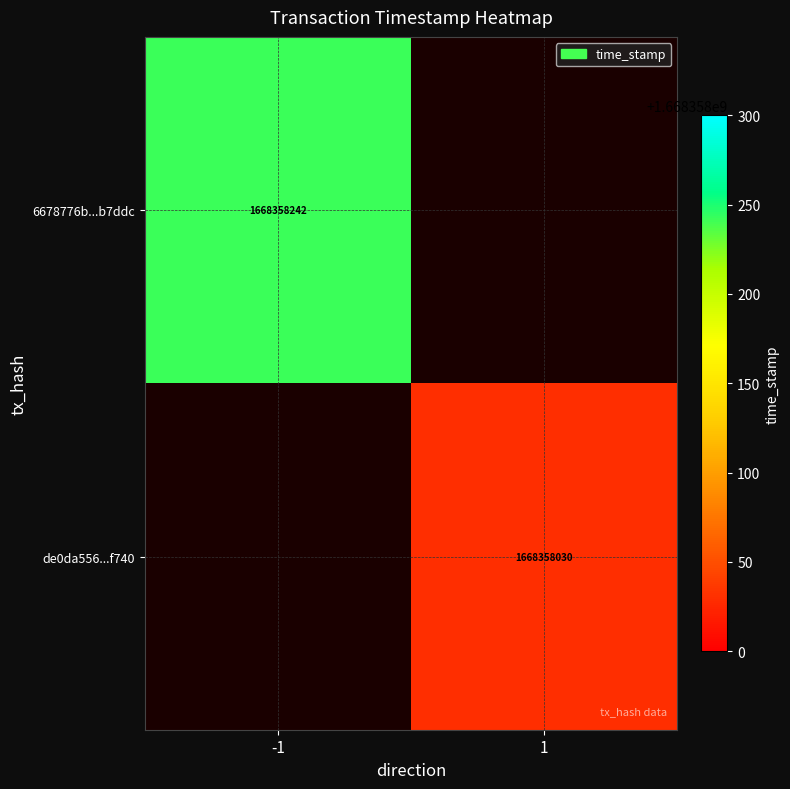

The de0da556...f740 series shows 1668358030 at 1. True or false?

True